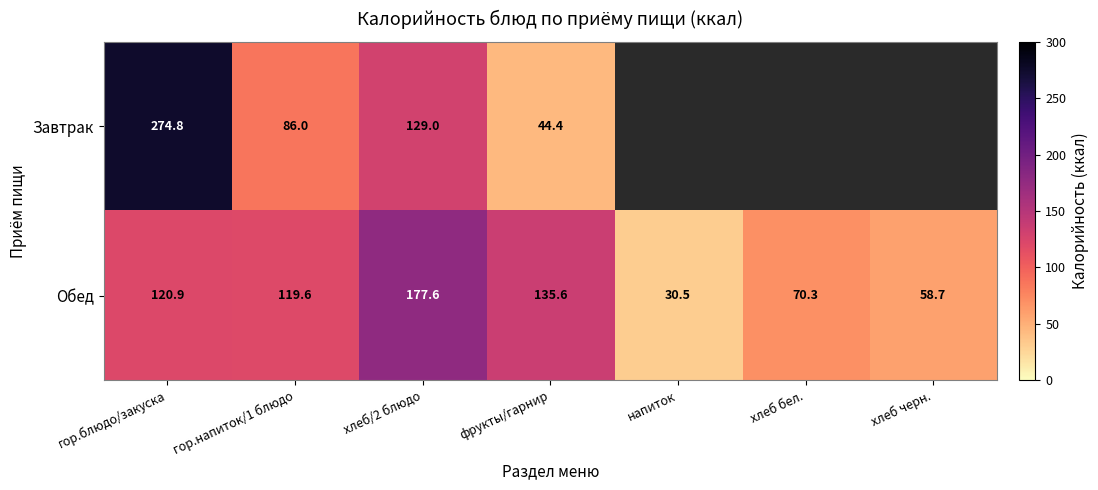

Where does the Обед series first go above 119?

гор.блюдо/закуска